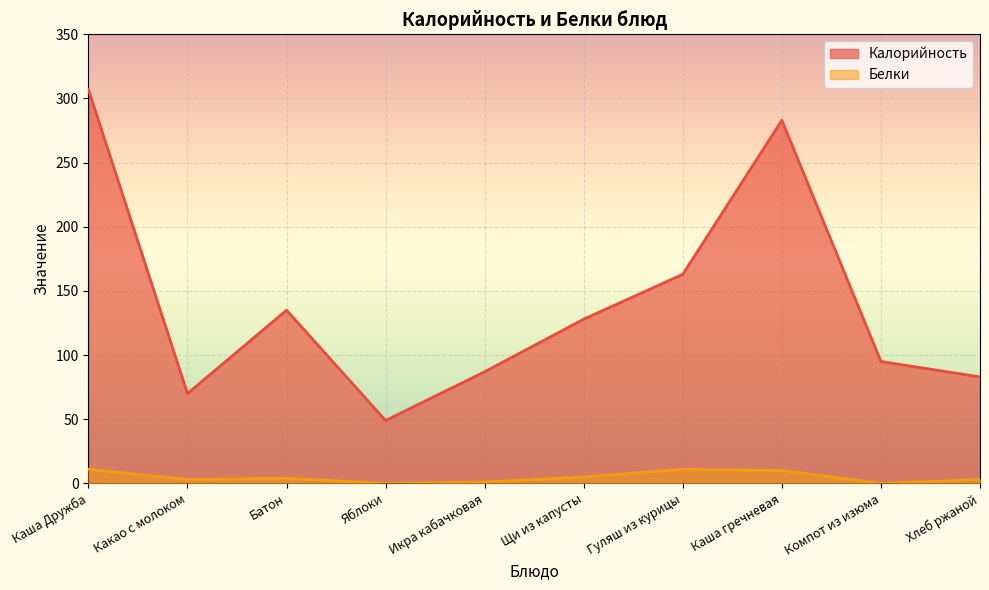

At how many categories does at least one series exceed 27?

10